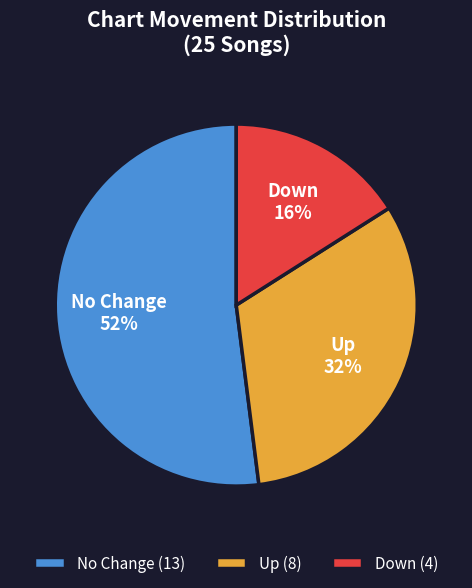

Between No Change (13) and Down (4), which is larger?

No Change (13)